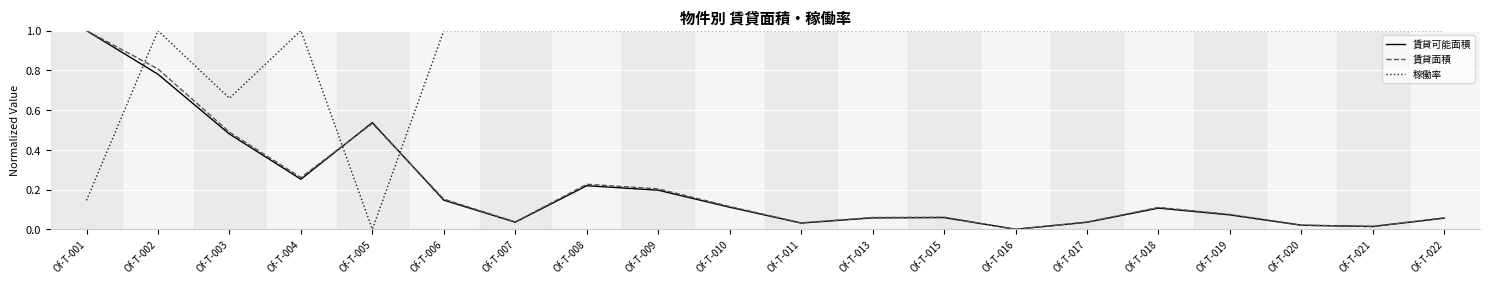

What is the greatest value displayed?

1.0